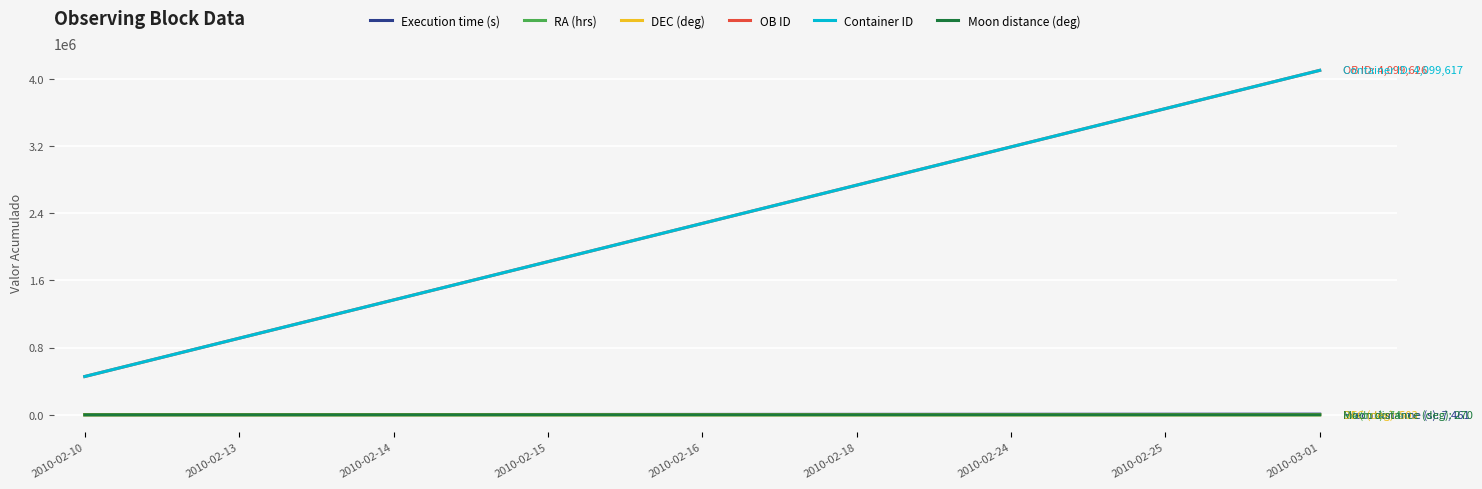

True or false: Moon distance (deg) and Container ID intersect in this chart.

False